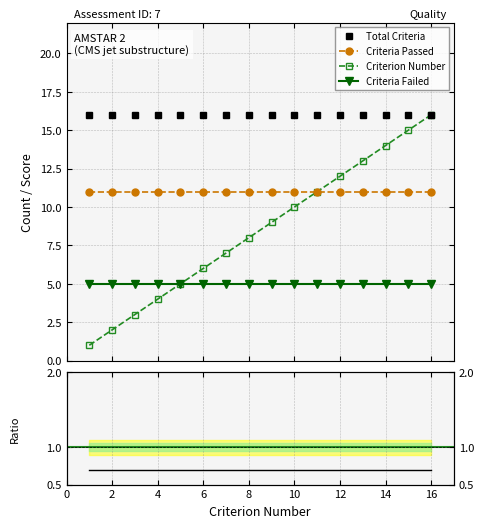

What is the minimum value for Criteria Failed?

5